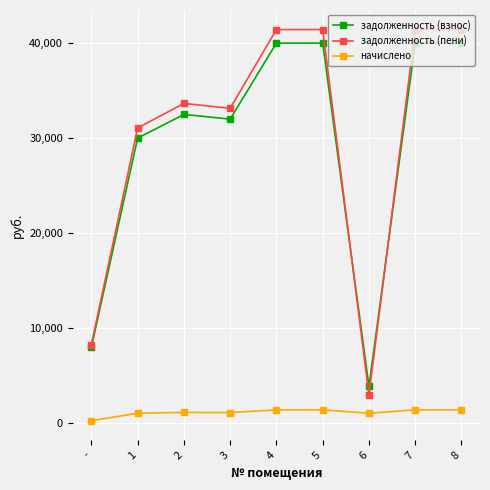

At which category does задолженность (взнос) reach its first local peak?

2